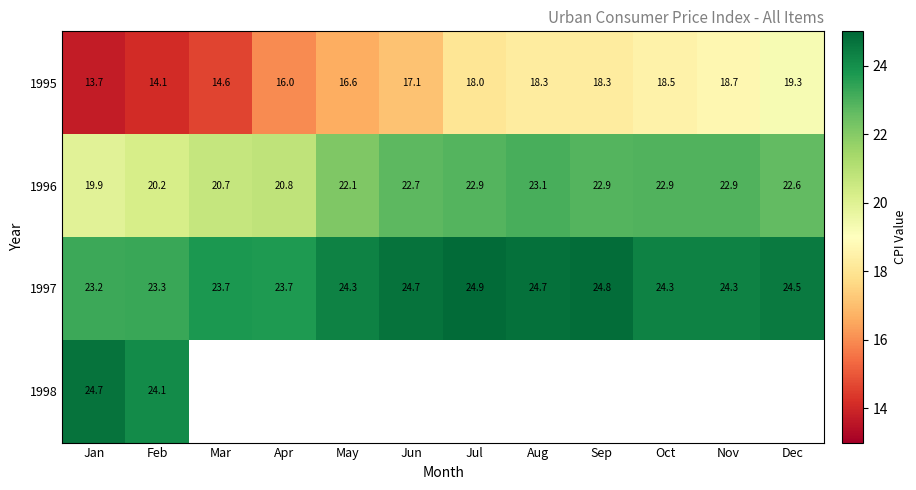

Where does the 1997 series first go above 24?

May